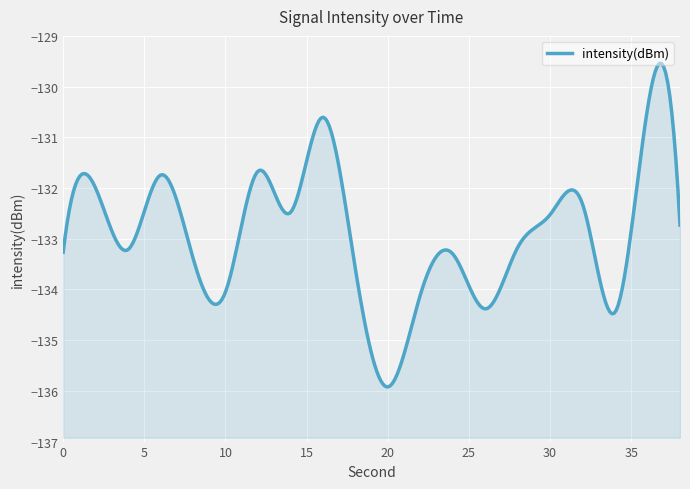

What is the change in value from 12 to 22?

-2.4